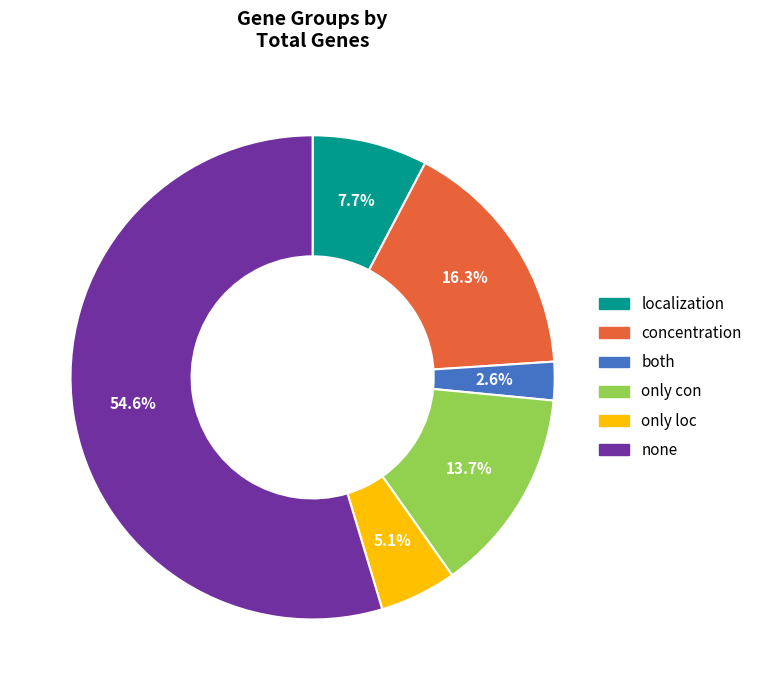

Approximately how many times larger is the value at only loc compared to concentration?

0.3